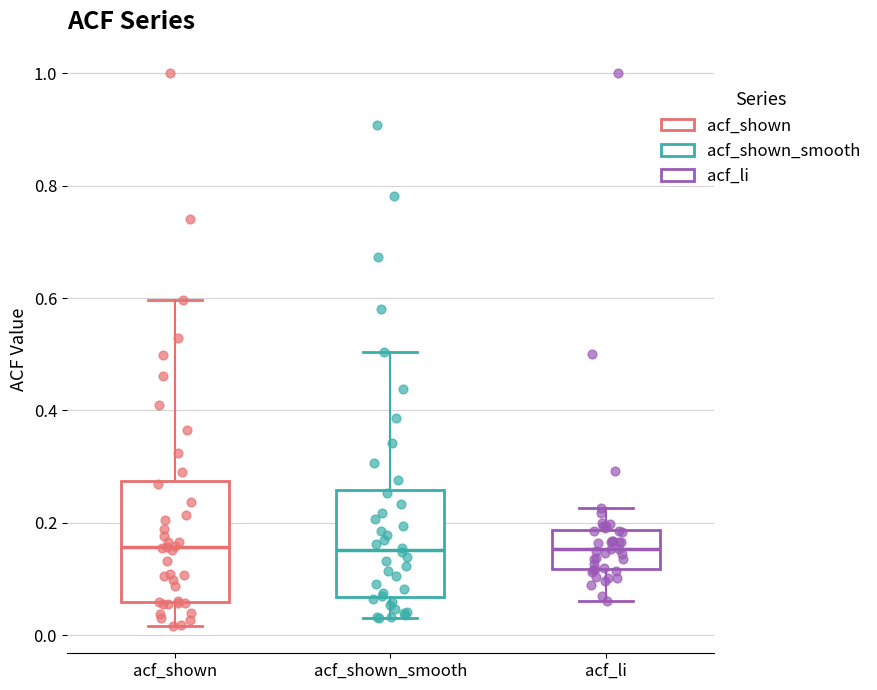

Which box is the tallest, from its lower edge to its upper edge?

acf_shown